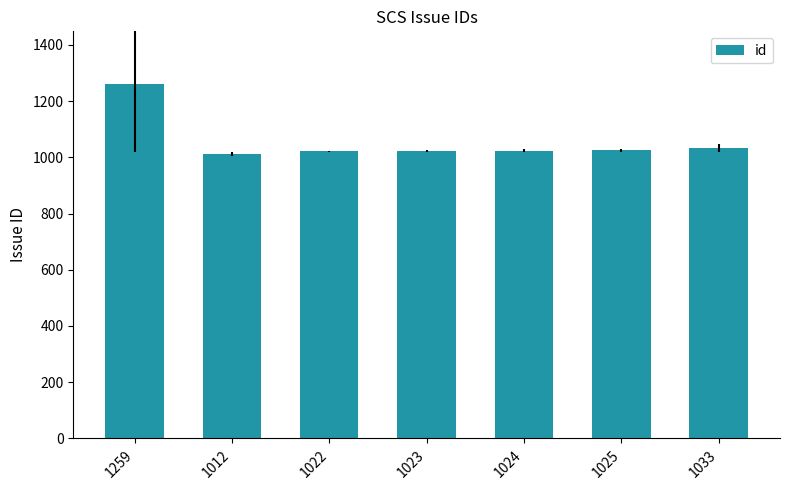

Is it true that the value at 1025 is 1684?

False